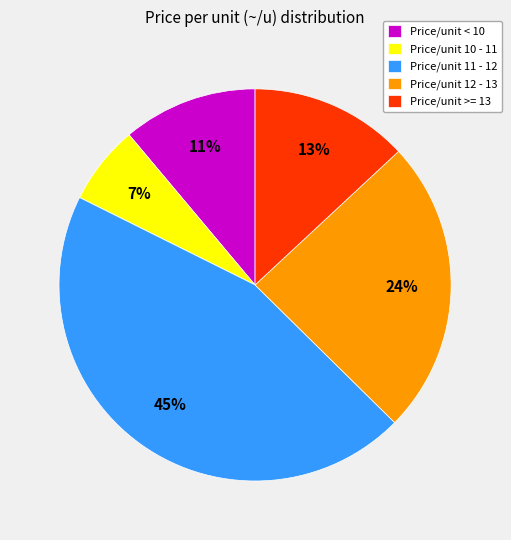

Rank the categories by value from highest to lowest.

Price/unit 11 - 12, Price/unit 12 - 13, Price/unit >= 13, Price/unit < 10, Price/unit 10 - 11